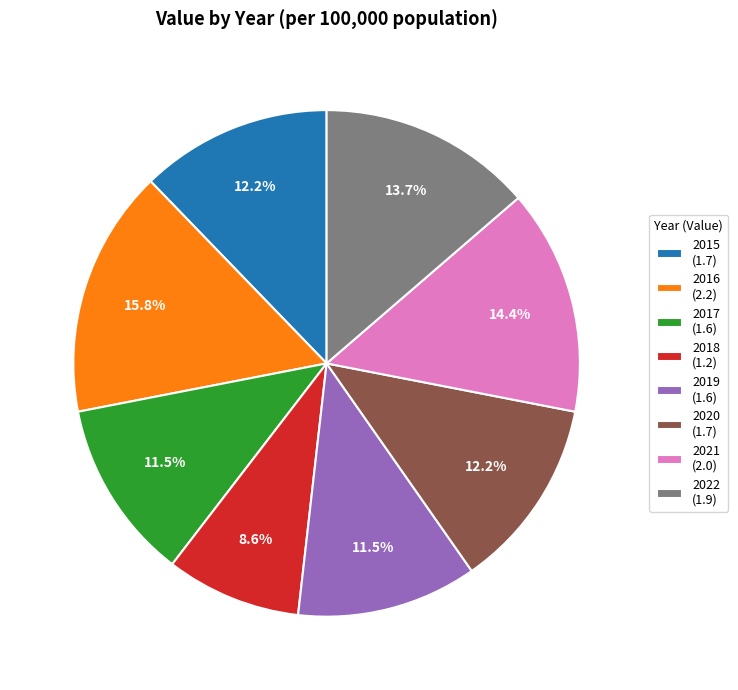

Does 2021 represent more than half of the total?

No